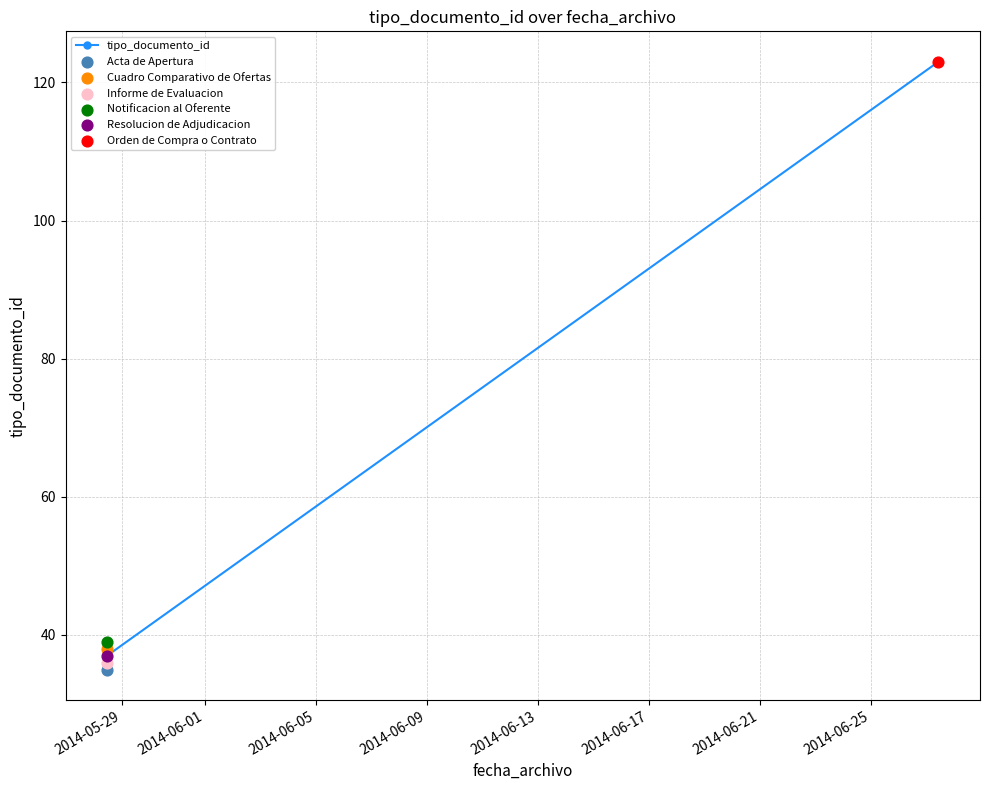

What is the ratio of the value at 2014-06-13 to the value at 2014-06-05?

1.0